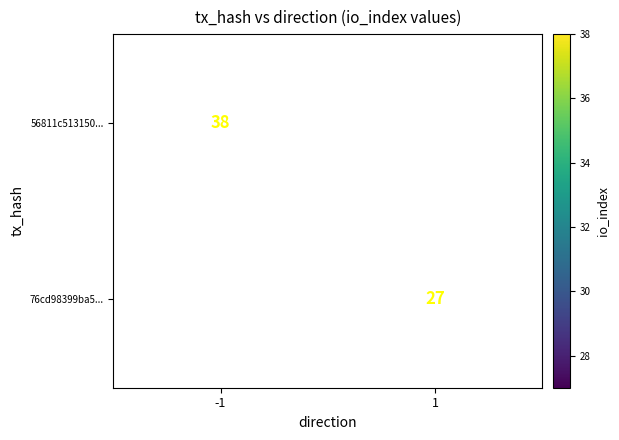

The 76cd98399ba5... series shows 43.3 at 1. True or false?

False